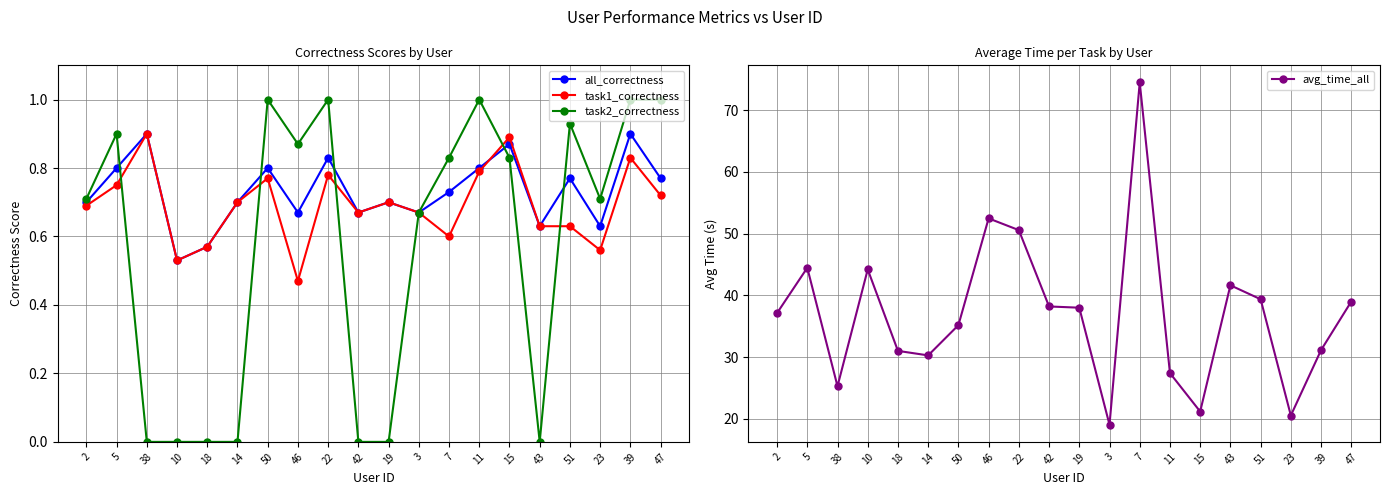

How many interior local peaks does the all_correctness series have?

7